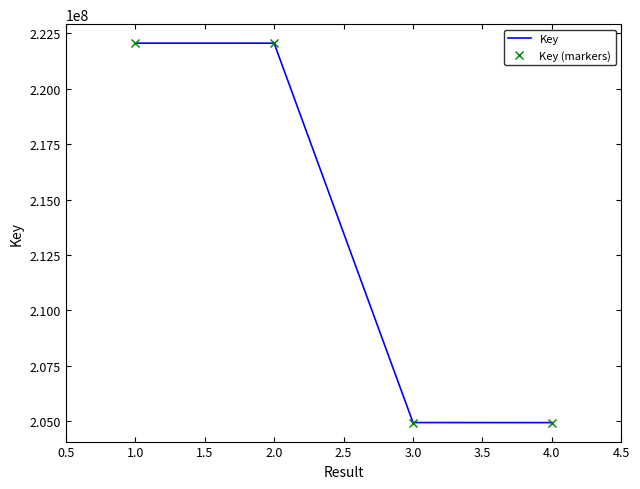

True or false: Key (markers) and Key intersect in this chart.

False